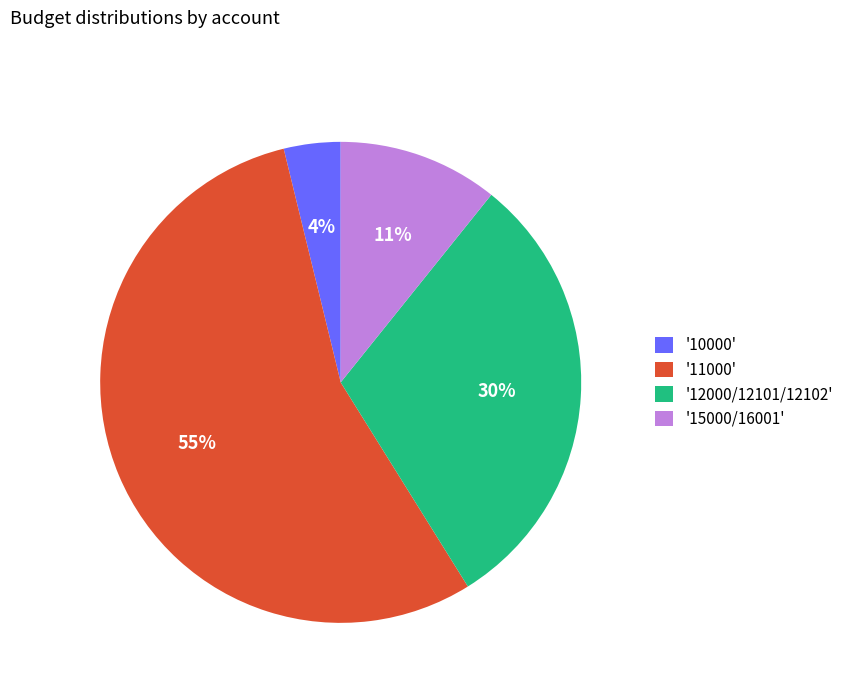

Between '12000/12101/12102' and '15000/16001', which is larger?

'12000/12101/12102'